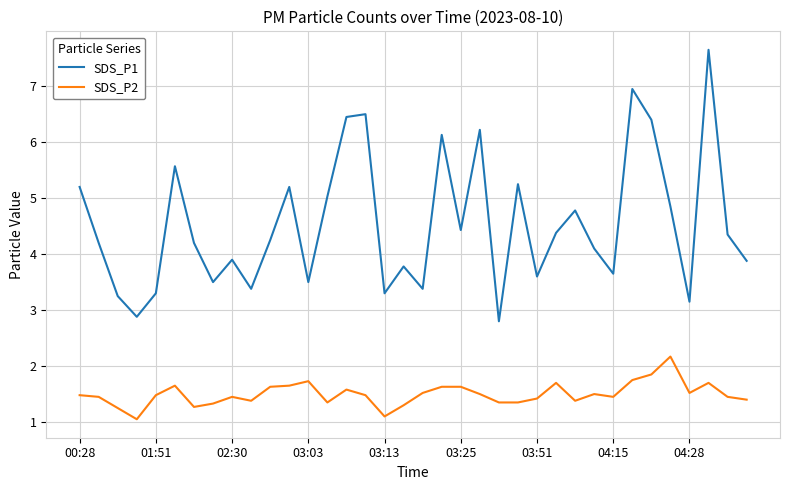

What is the smallest value displayed?

1.1